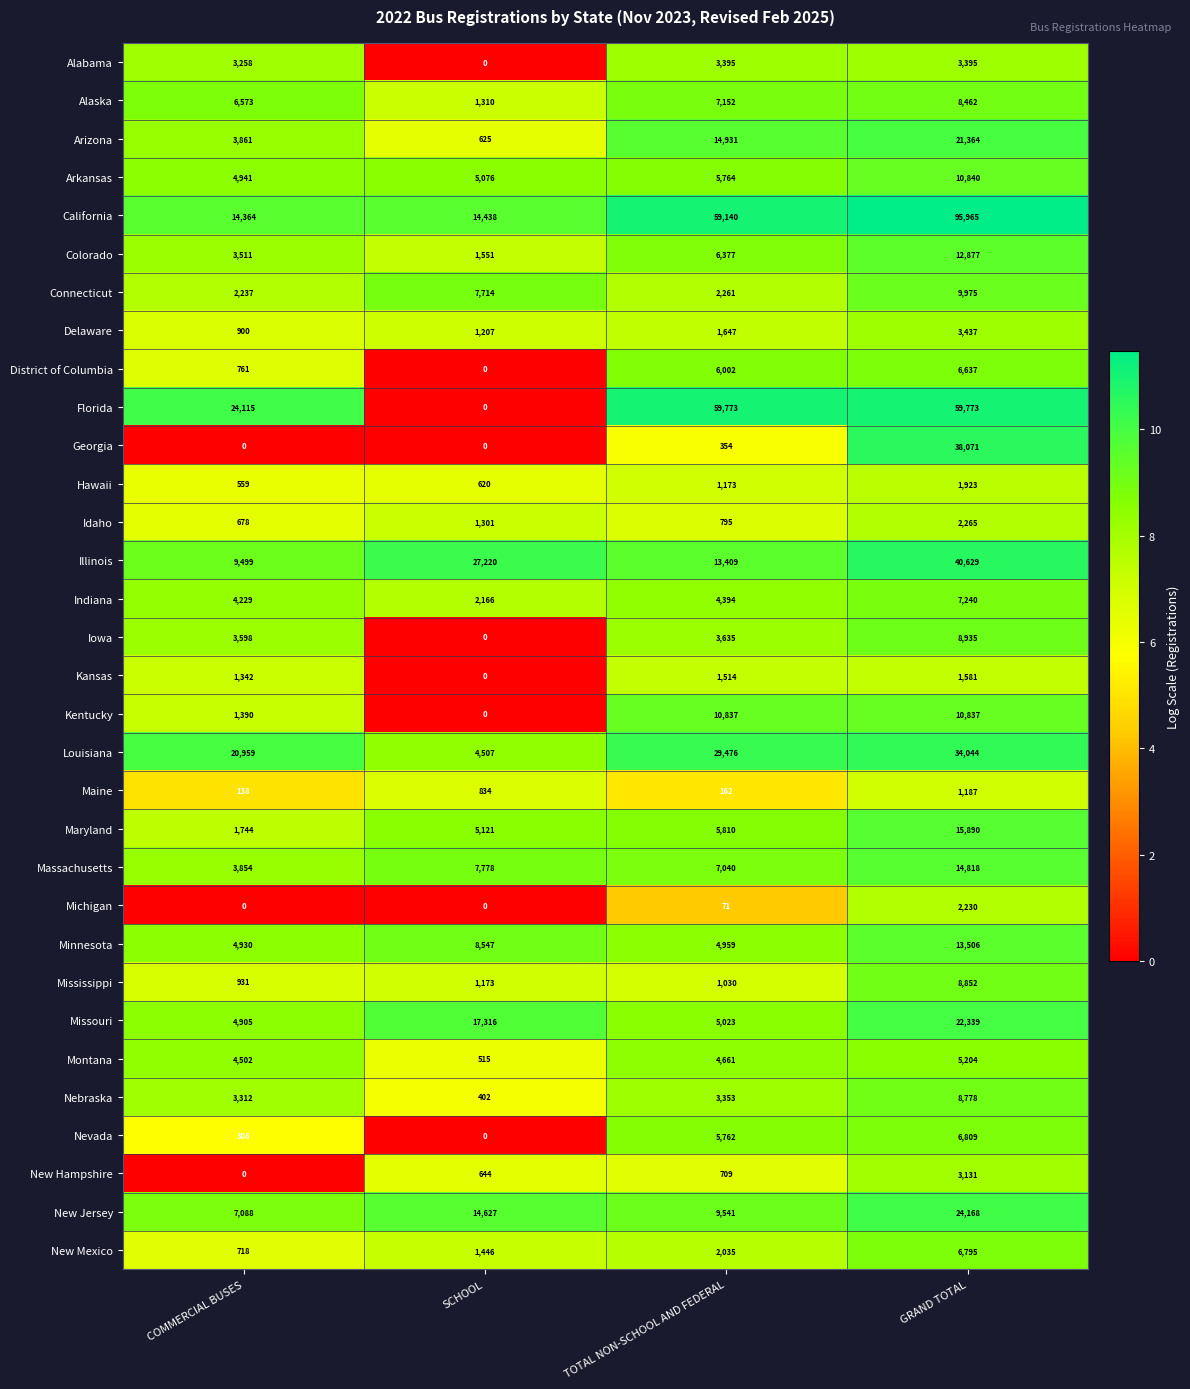

Between SCHOOL and TOTAL NON-SCHOOL AND FEDERAL, which series saw the biggest shift?

Florida